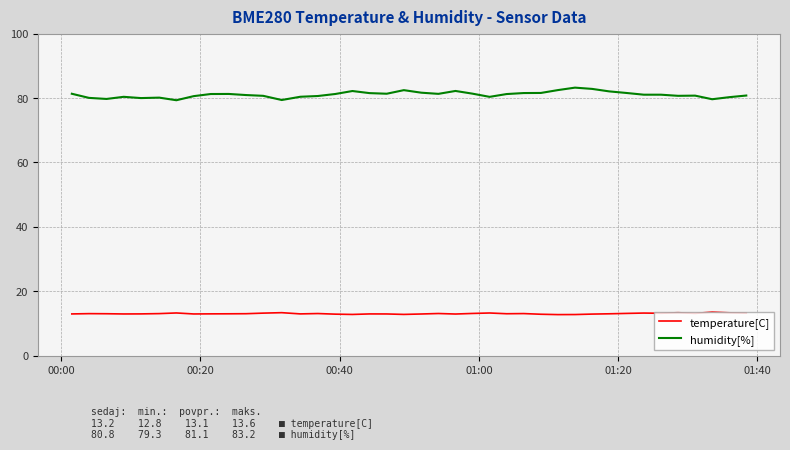

Rank the series by their maximum value, from highest to lowest.

humidity[%], temperature[C]